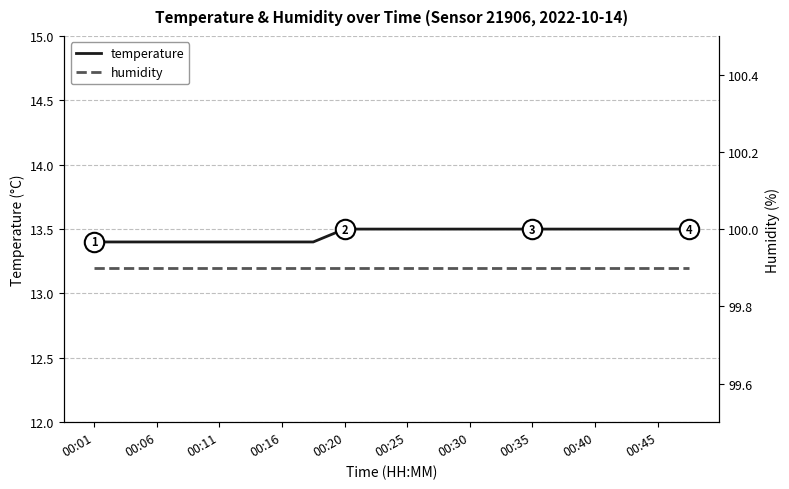

The temperature series shows 13.4 at 00:06. True or false?

True